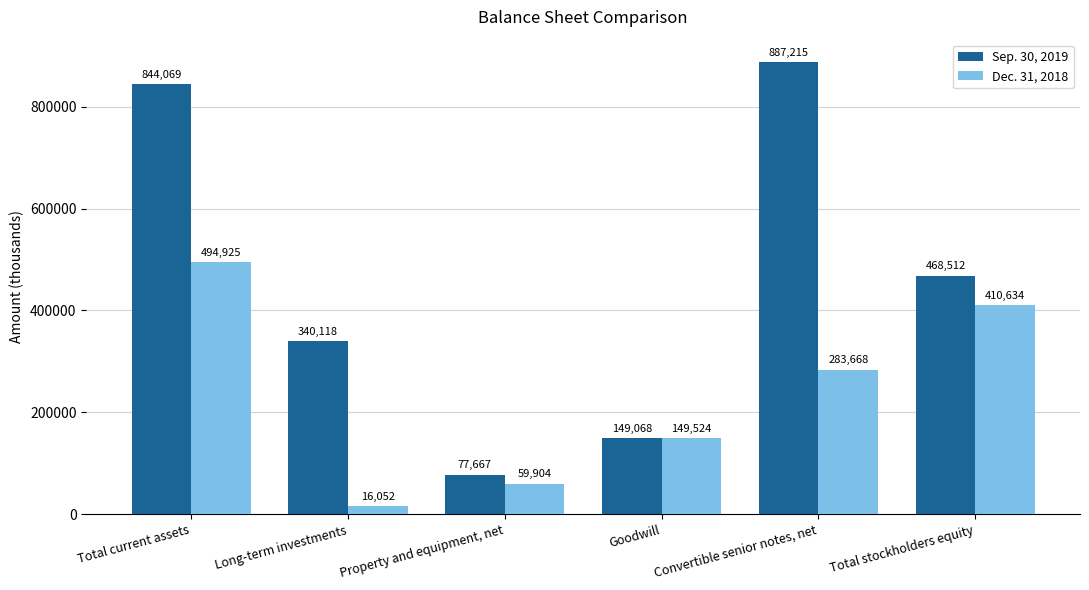

How many bars are there in each group?

2